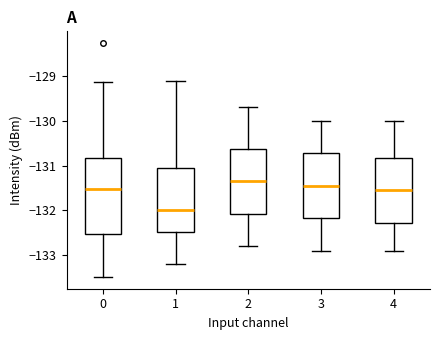

Where is the lower edge of the box at x = 1 on the y-axis? The values are not printed on the chart, so give them approximately, as read against the axis.

-132.5